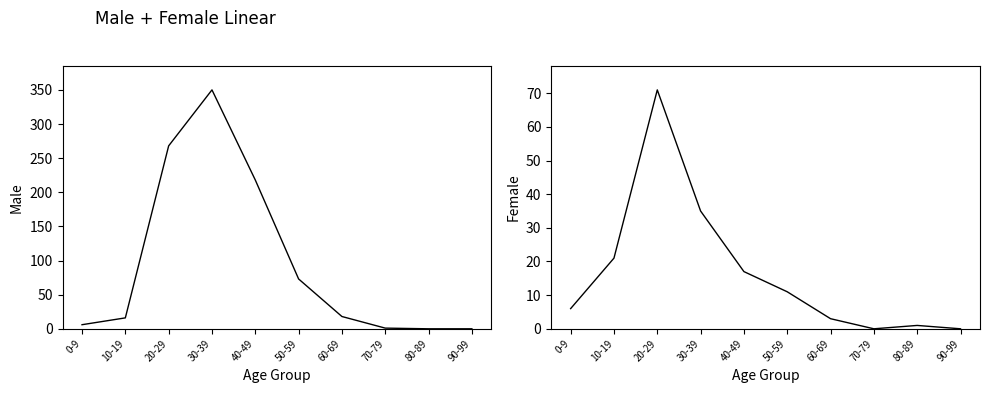

Does the chart display data point markers on the line(s)?

No